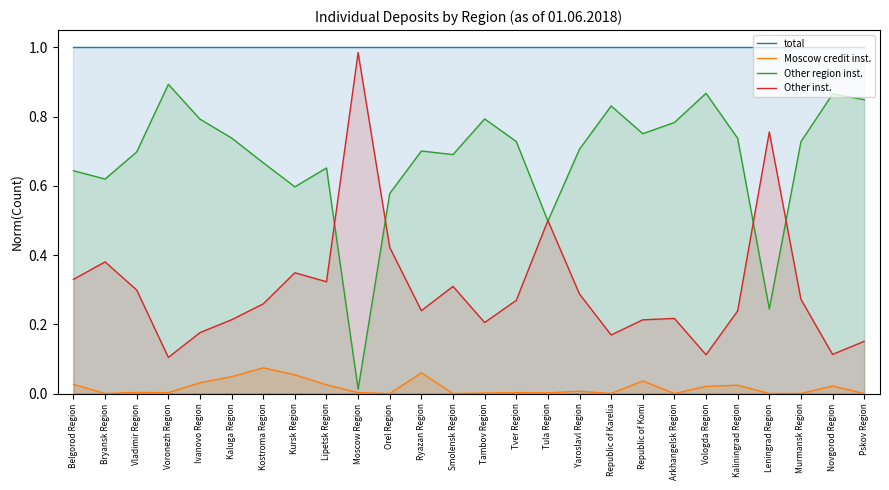

At which category does Other inst. reach its first local peak?

Bryansk Region